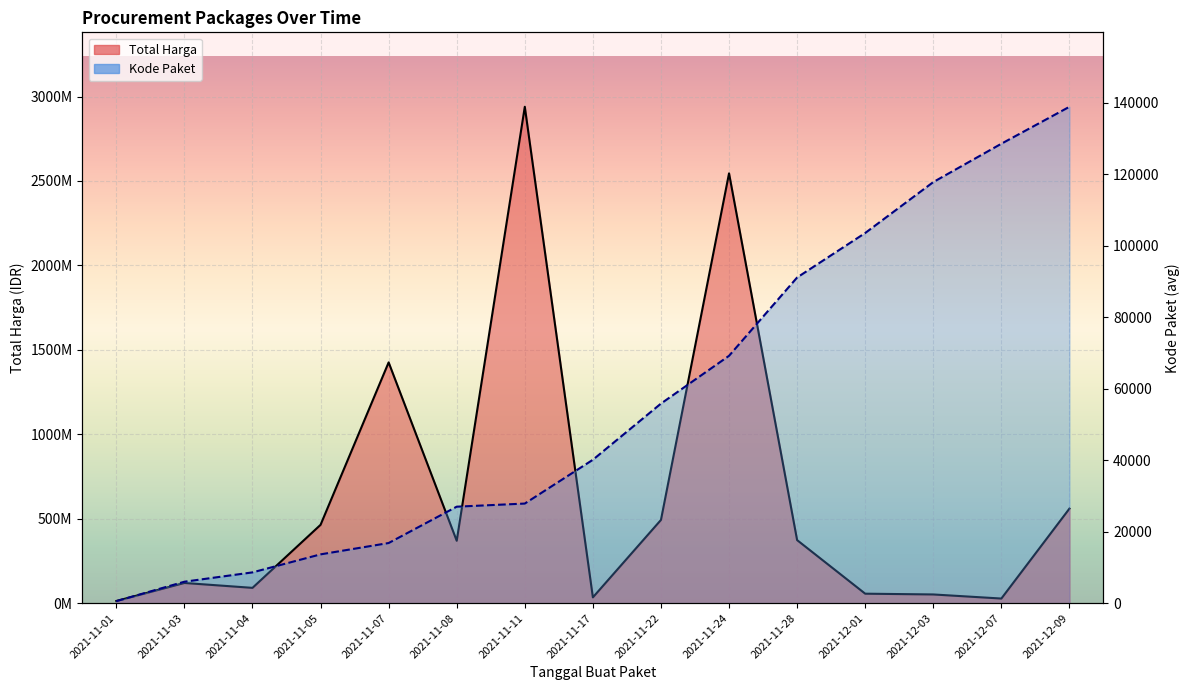

What is the value of the Total Harga point at the 5th from the left?

1425867900.0